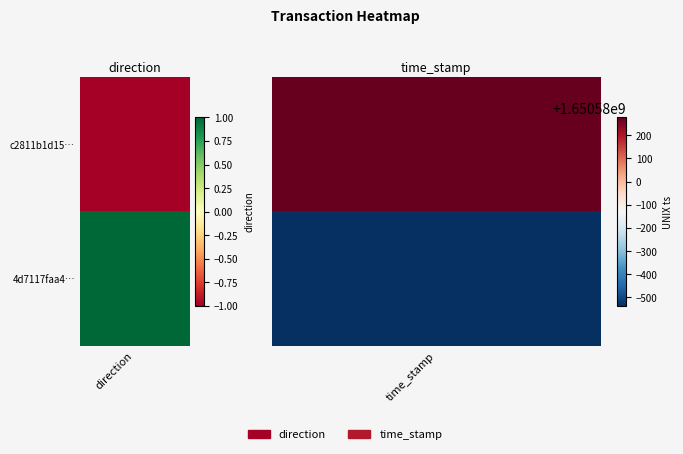

What is the approximate value of 4d7117faa467a9bd5b5683fd30cca6d62f1ef9e at 0?

1